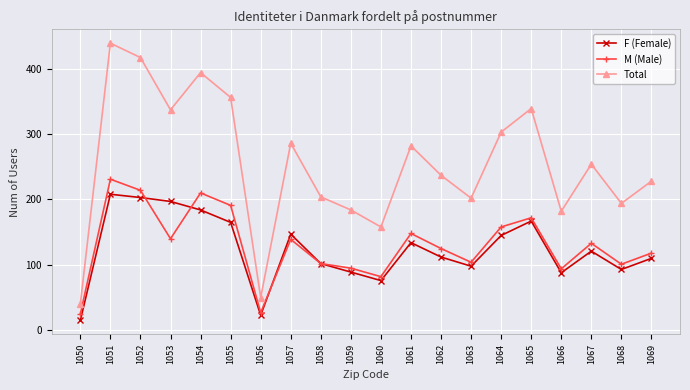

What is the sum of the M (Male) values at 1059 and 1052?

309